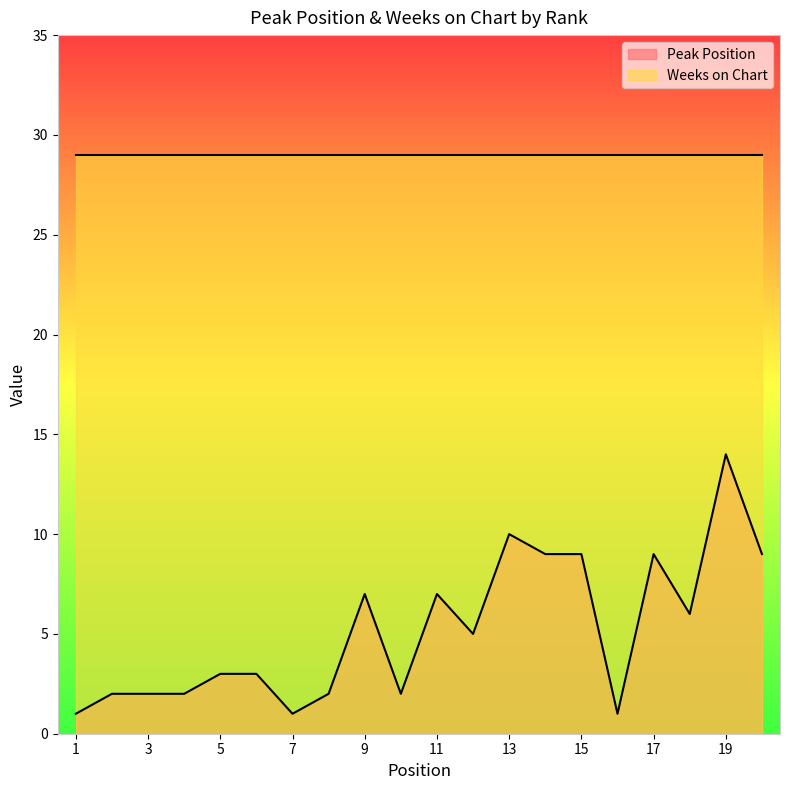

Does the chart have visible grid lines?

No